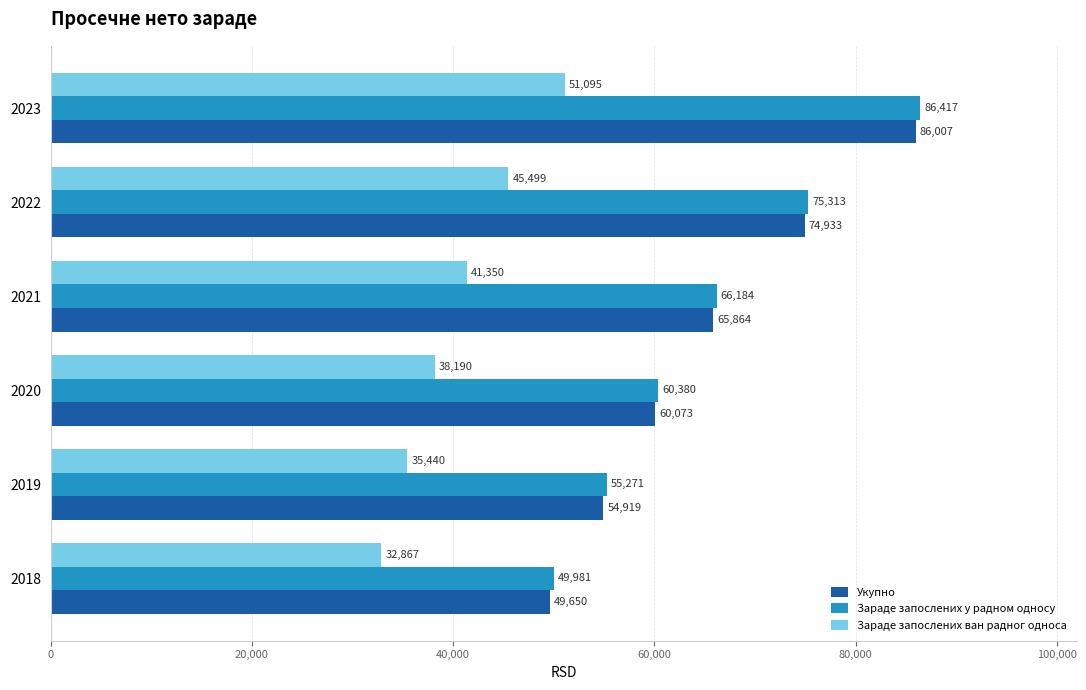

At which category is the sum across all series the highest?

2023